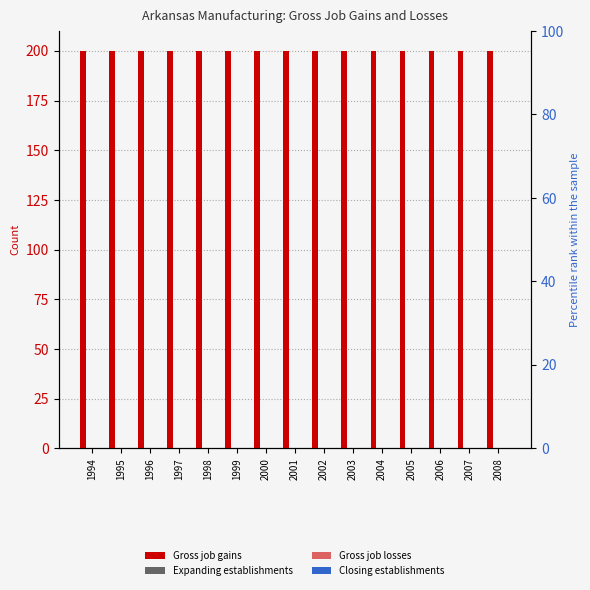

Reading left to right, list all the values displayed in this chart.

Gross job gains: 1994=200	1995=200	1996=200	1997=200	1998=200	1999=200	2000=200	2001=200	2002=200	2003=200	2004=200	2005=200	2006=200	2007=200	2008=200
Expanding establishments: 1994=0	1995=0	1996=0	1997=0	1998=0	1999=0	2000=0	2001=0	2002=0	2003=0	2004=0	2005=0	2006=0	2007=0	2008=0
Gross job losses: 1994=0	1995=0	1996=0	1997=0	1998=0	1999=0	2000=0	2001=0	2002=0	2003=0	2004=0	2005=0	2006=0	2007=0	2008=0
Closing establishments: 1994=0	1995=0	1996=0	1997=0	1998=0	1999=0	2000=0	2001=0	2002=0	2003=0	2004=0	2005=0	2006=0	2007=0	2008=0